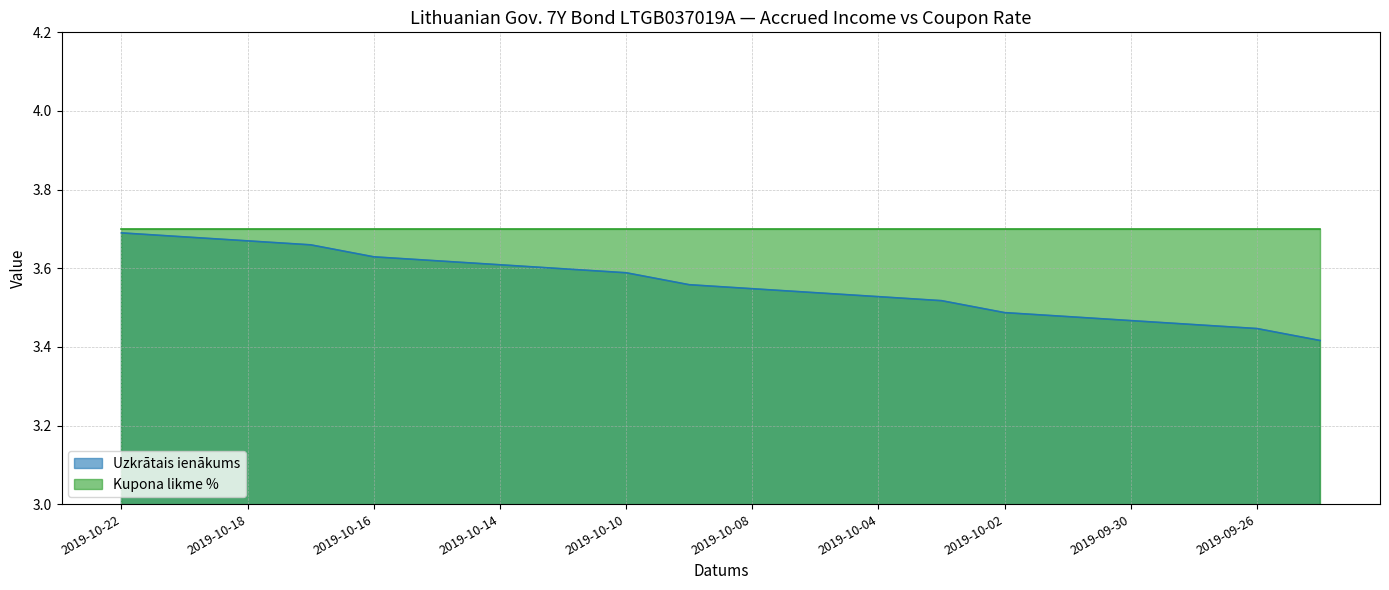

Reading left to right, list all the values displayed in this chart.

3.7	3.7	3.7	3.7	3.6	3.6	3.6	3.6	3.6	3.6	3.5	3.5	3.5	3.5	3.5	3.5	3.5	3.5	3.4	3.4